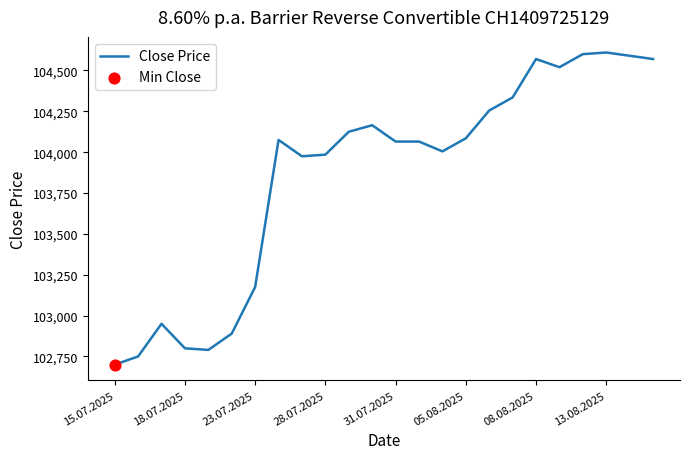

What is the difference between the maximum and minimum values?

1910